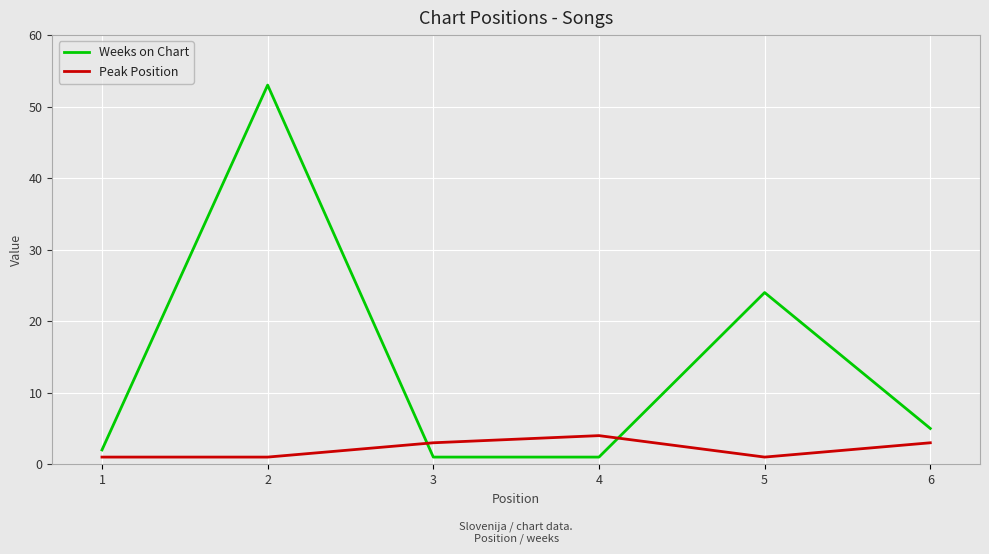

What is the smallest value displayed?

1